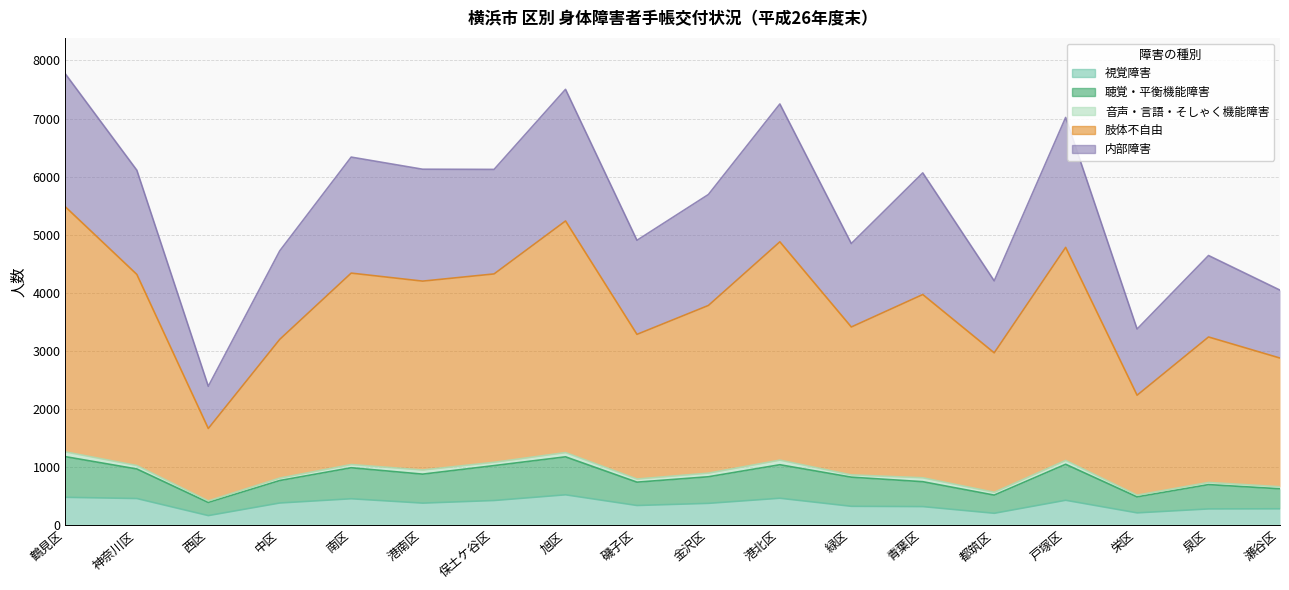

How many interior local peaks does the 視覚障害 series have?

4